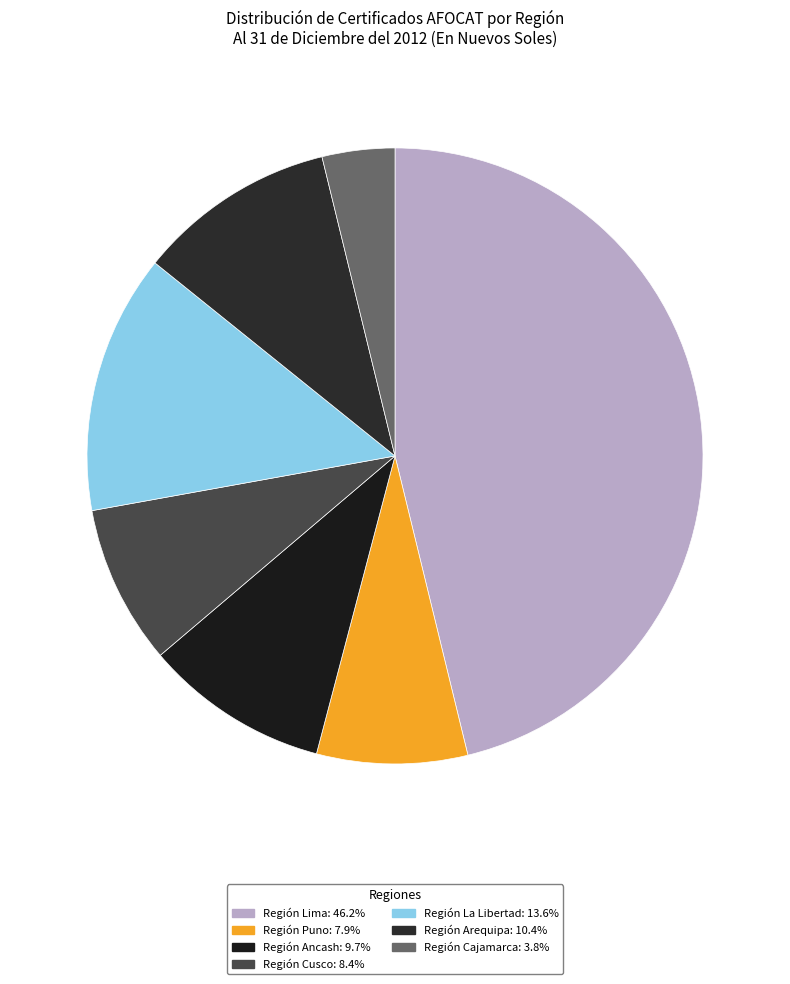

How many segments does this pie chart have?

7